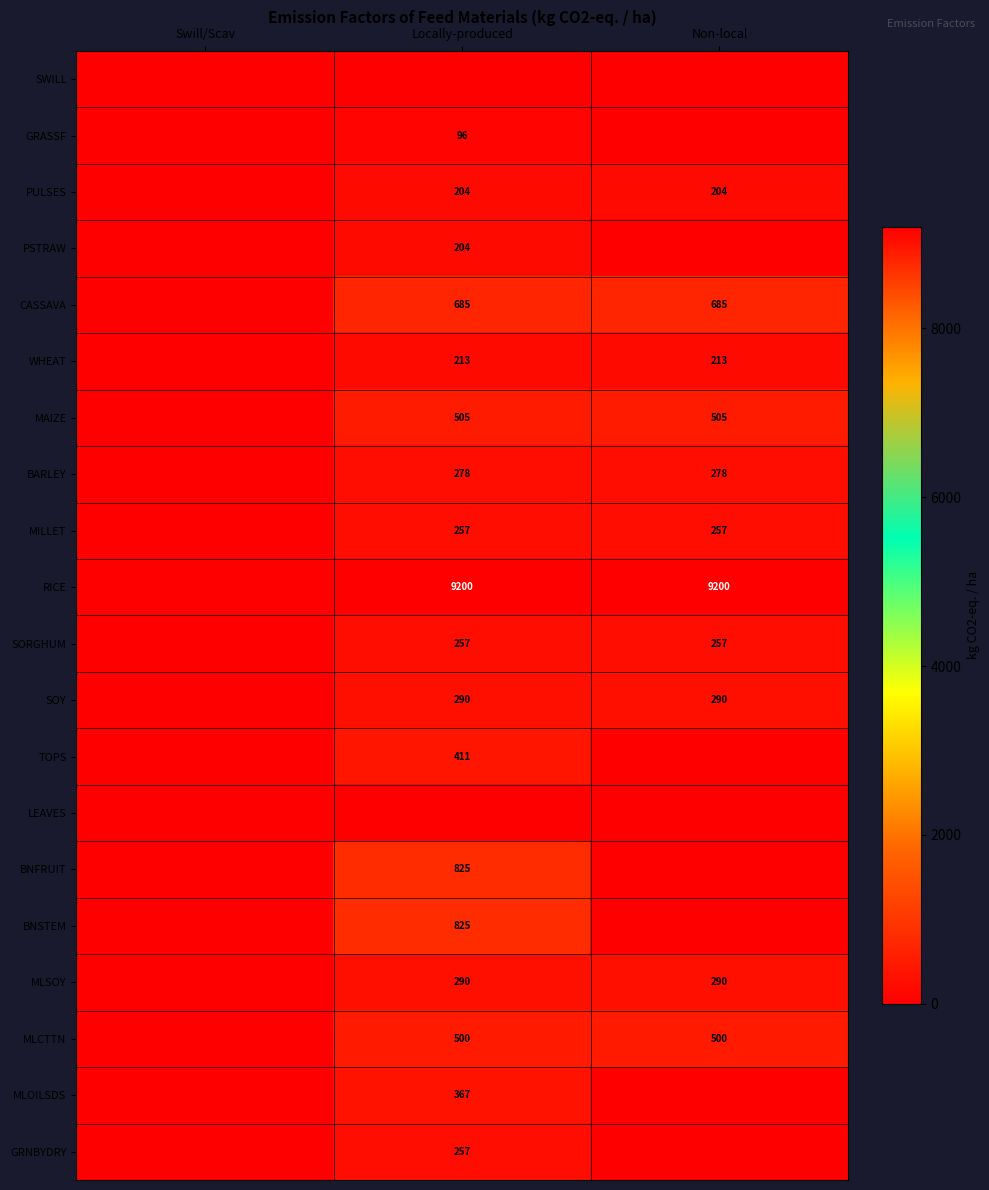

The GRASSF series shows 96 at Locally-produced. True or false?

True